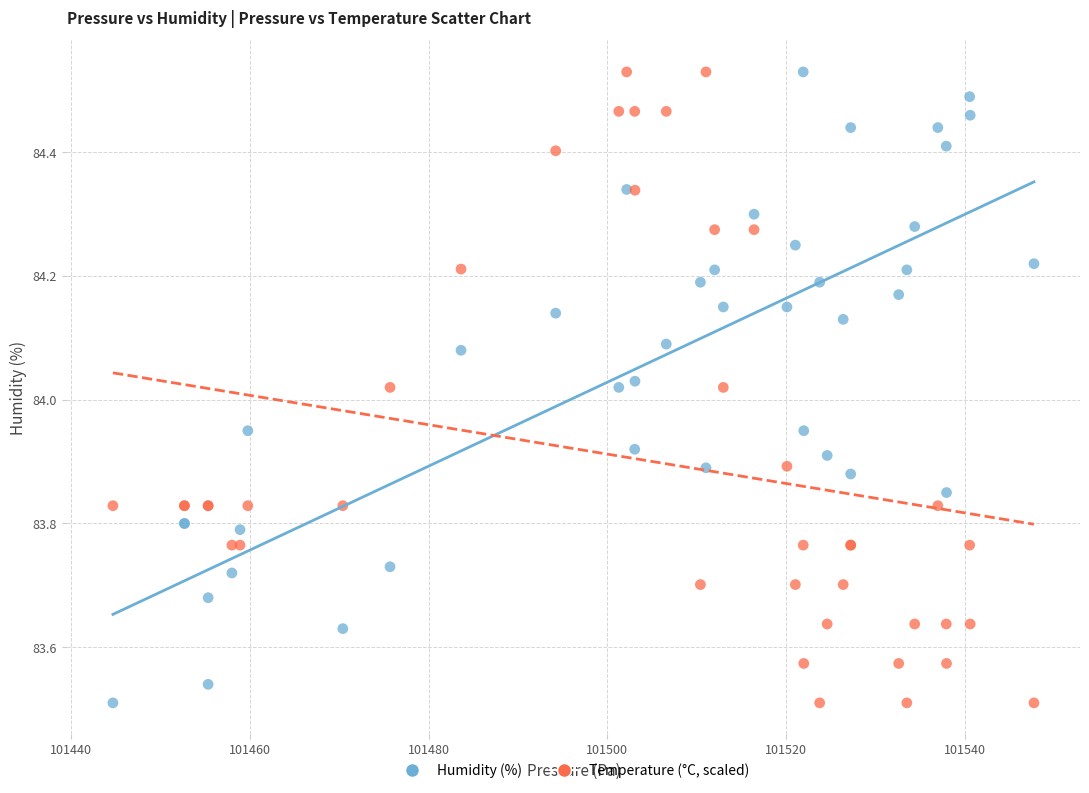

What is the X range (max minus min) for the scatter plot?

103.0